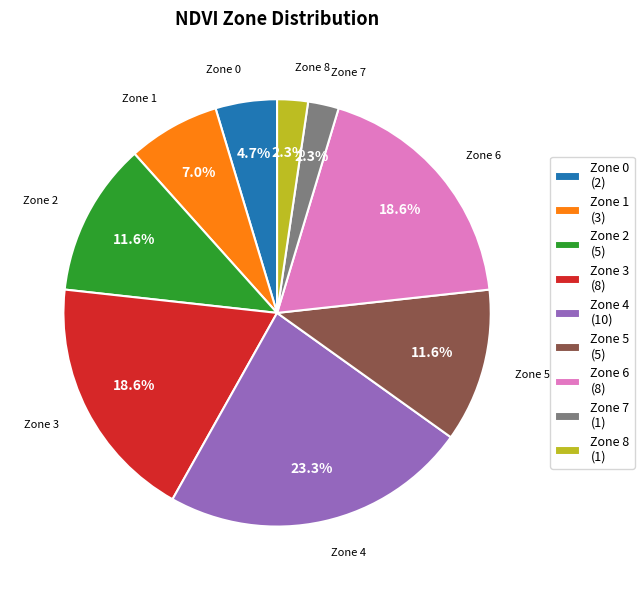

What is the total percentage of Zone 6 and Zone 7?

20.9%